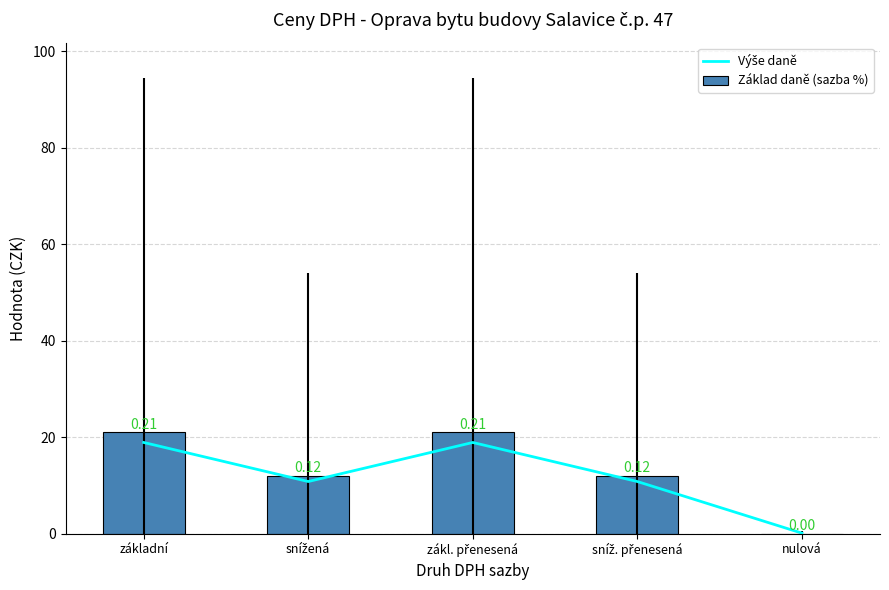

Count the Základ daně (sazba %) values in the range 12 to 21.

4